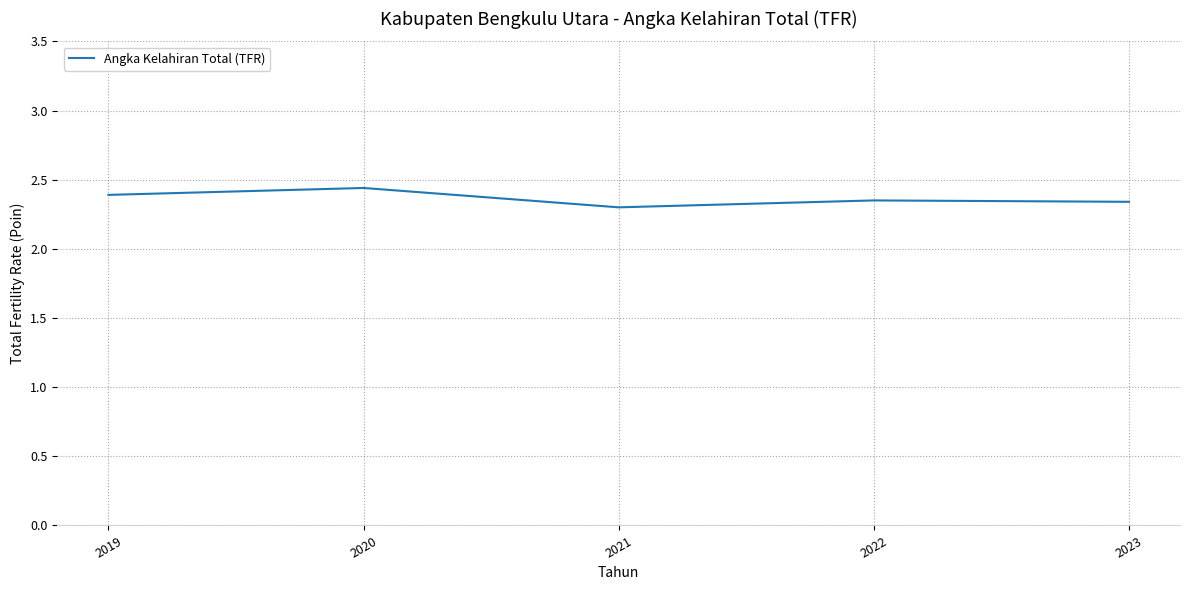

Is this an area chart (filled region under the line)?

No